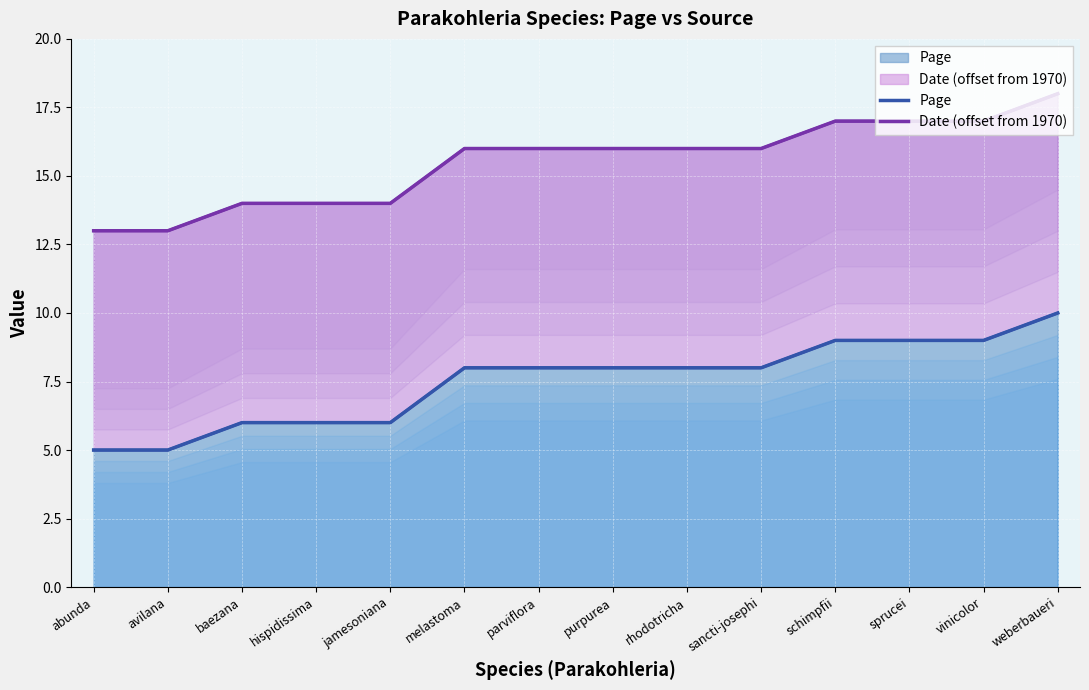

True or false: Page has a value of 9 at vinicolor.

True